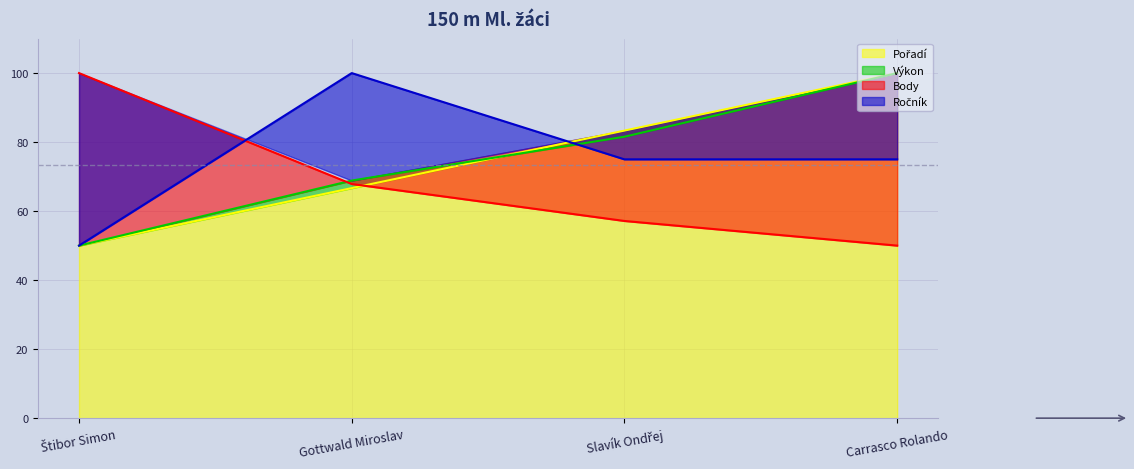

Does the chart display data point markers on the line(s)?

No